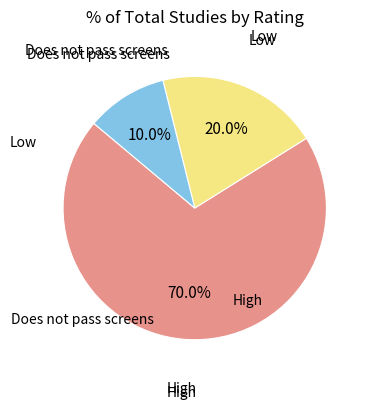

Does any single category account for the majority?

Yes